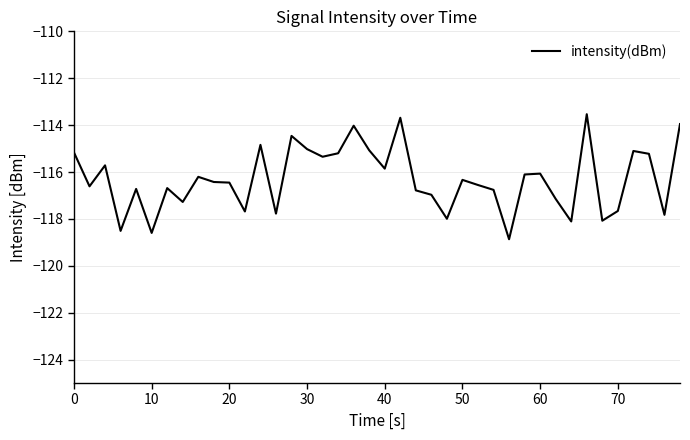

What is the difference between the maximum and minimum values?

5.3